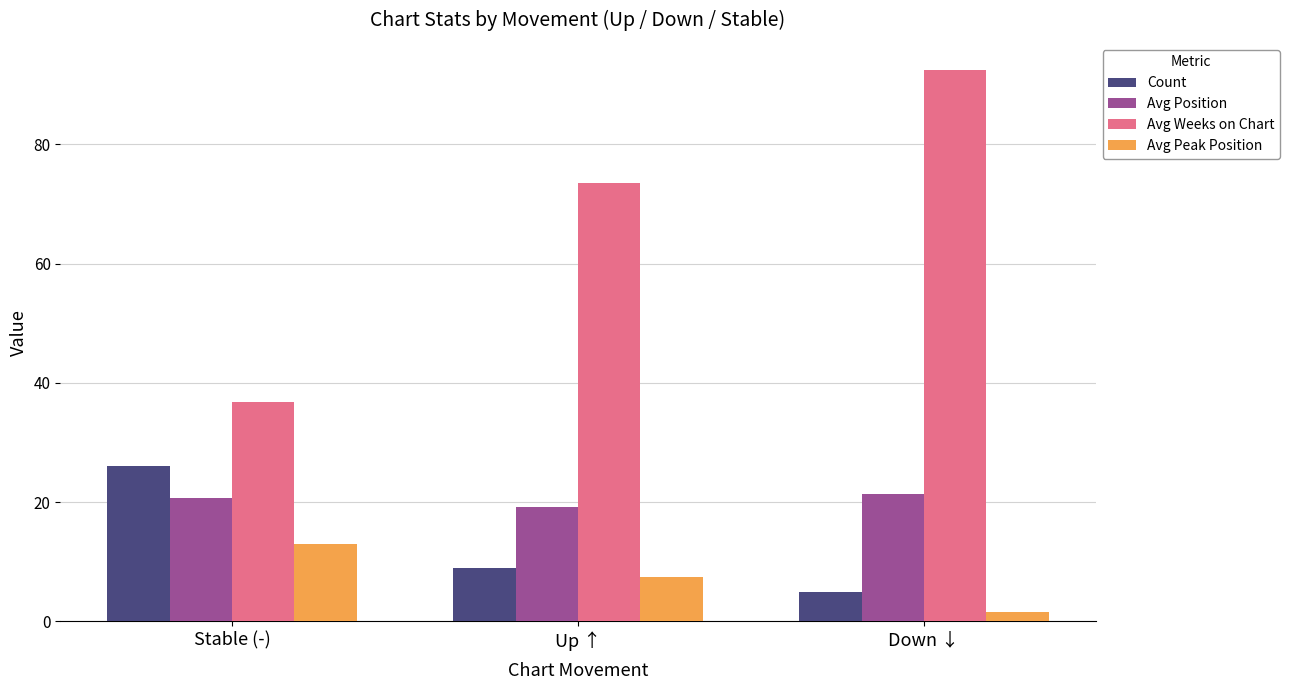

Which series has the largest total across all categories?

Avg Weeks on Chart